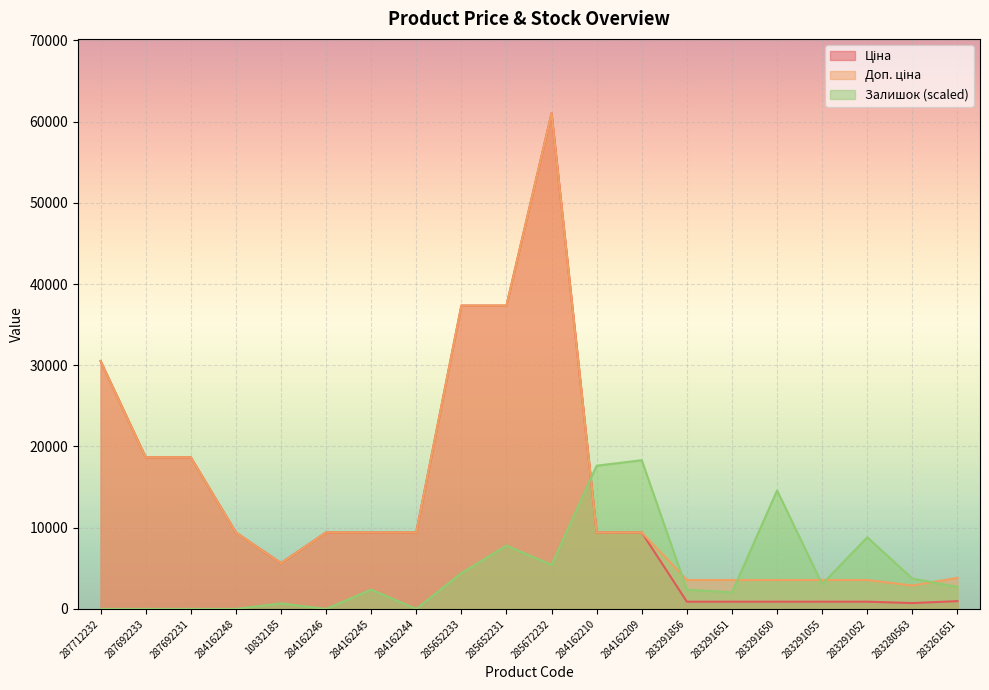

List the labels in order of Ціна value, largest first.

285672232, 285652233, 285652231, 287712232, 287692233, 287692231, 284162248, 284162246, 284162245, 284162244, 284162210, 284162209, 10832185, 283261651, 283291856, 283291651, 283291650, 283291055, 283291052, 283280563